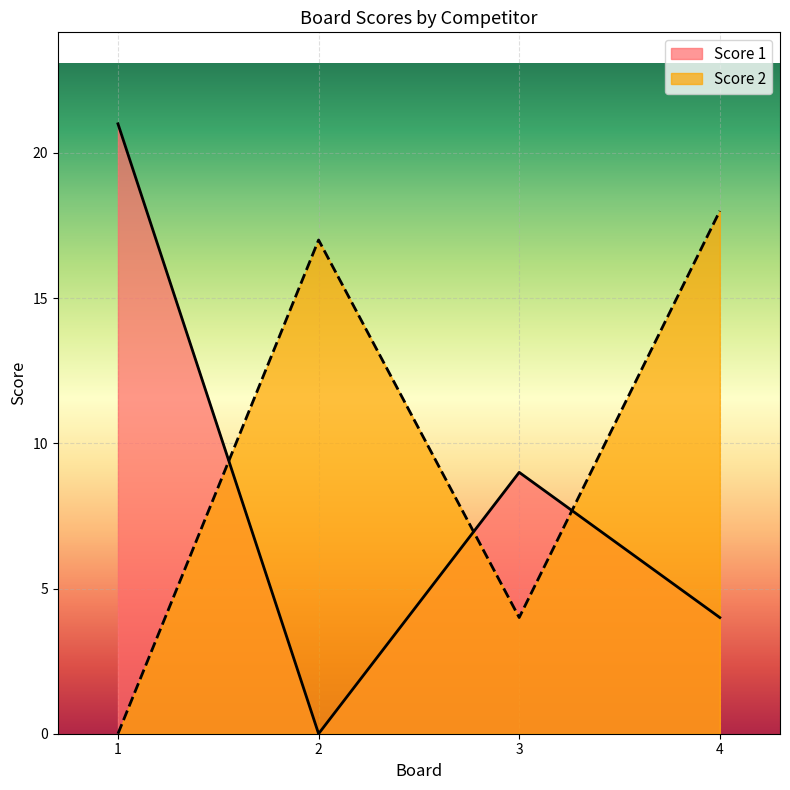

How many lines are shown in the chart?

2